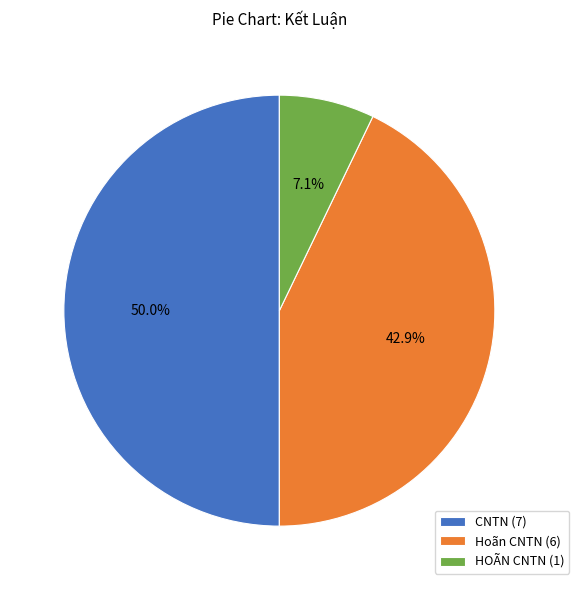

Does Hoãn CNTN (6) represent more than half of the total?

No